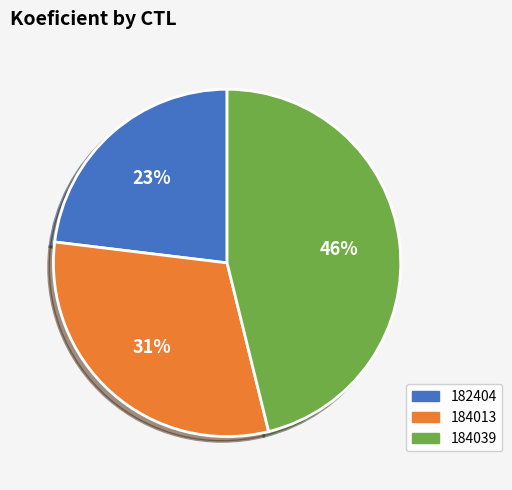

True or false: 184013 accounts for 44% of the total.

False